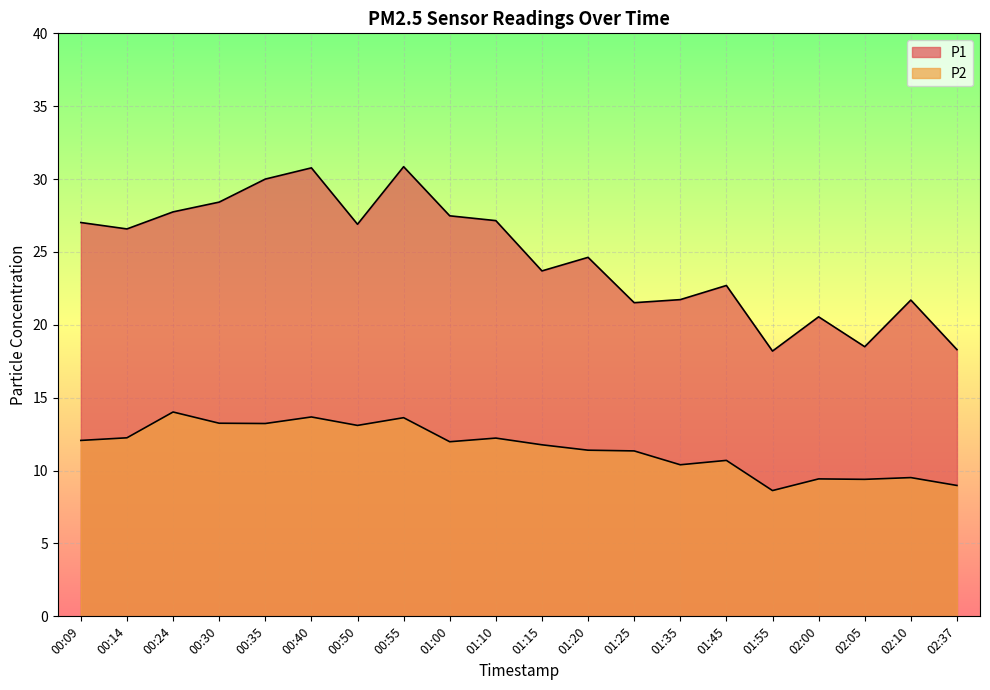

Reading left to right, extract all data points from this chart.

P1: 00:09=27.0	00:14=26.6	00:24=27.8	00:30=28.4	00:35=30.0	00:40=30.8	00:50=26.9	00:55=30.9	01:00=27.5	01:10=27.1	01:15=23.7	01:20=24.6	01:25=21.5	01:35=21.7	01:45=22.7	01:55=18.2	02:00=20.6	02:05=18.5	02:10=21.7	02:37=18.3
P2: 00:09=12.1	00:14=12.2	00:24=14.0	00:30=13.2	00:35=13.2	00:40=13.7	00:50=13.1	00:55=13.6	01:00=12.0	01:10=12.2	01:15=11.8	01:20=11.4	01:25=11.3	01:35=10.4	01:45=10.7	01:55=8.6	02:00=9.4	02:05=9.4	02:10=9.5	02:37=9.0